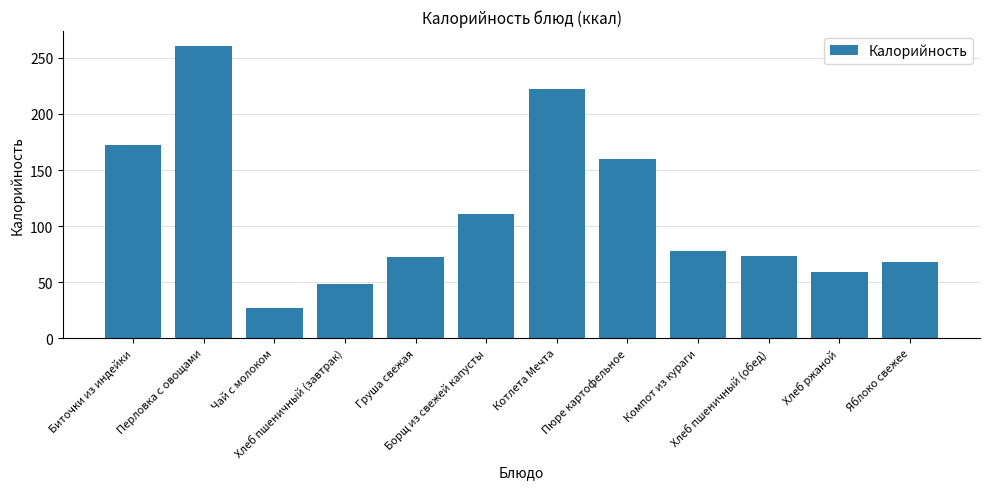

Which category has the highest value across all series?

Перловка с овощами